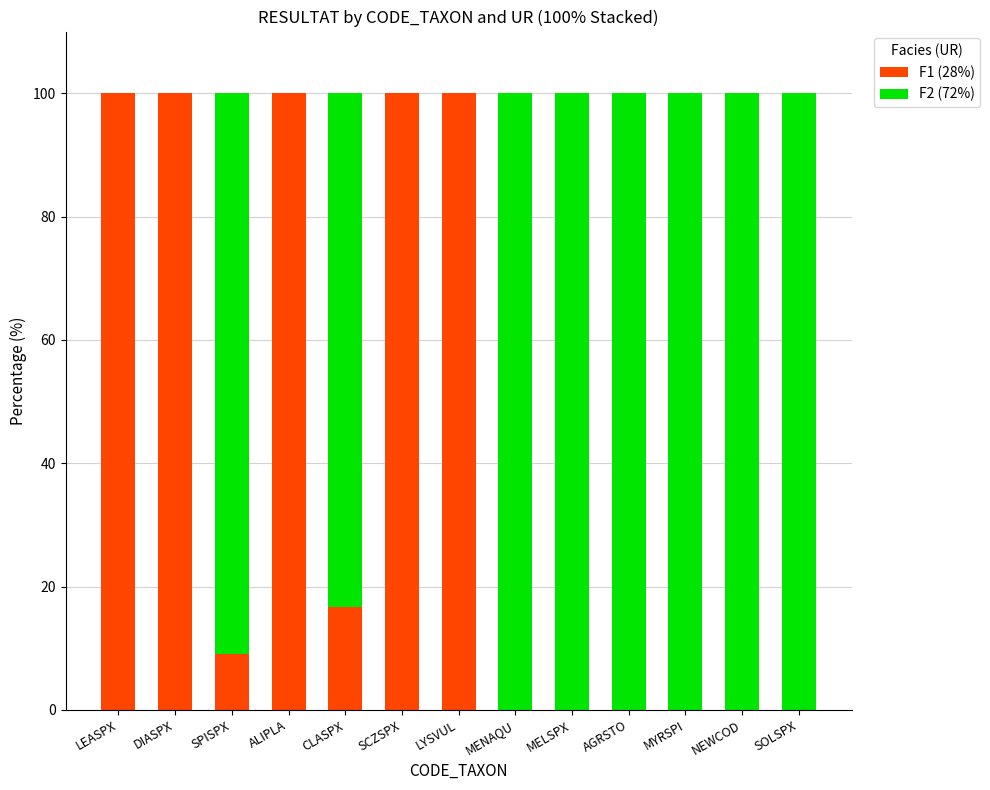

Reading right to left, transcribe the values for F1 (28%).

SOLSPX=0.0	NEWCOD=0.0	MYRSPI=0.0	AGRSTO=0.0	MELSPX=0.0	MENAQU=0.0	LYSVUL=100.0	SCZSPX=100.0	CLASPX=16.7	ALIPLA=100.0	SPISPX=9.1	DIASPX=100.0	LEASPX=100.0